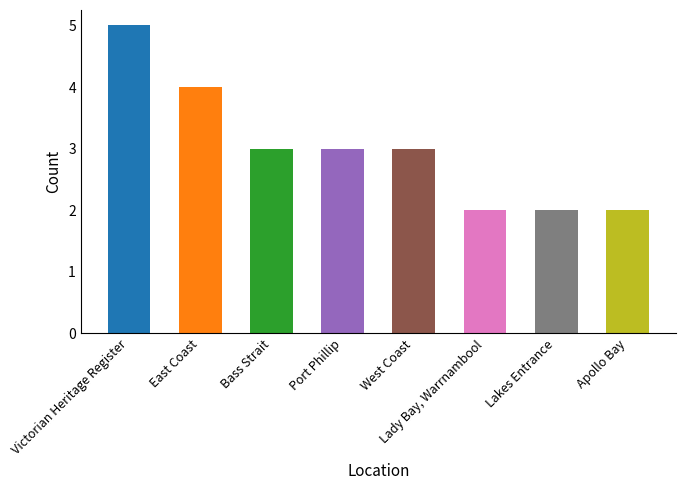

How many data points are above 3?

2